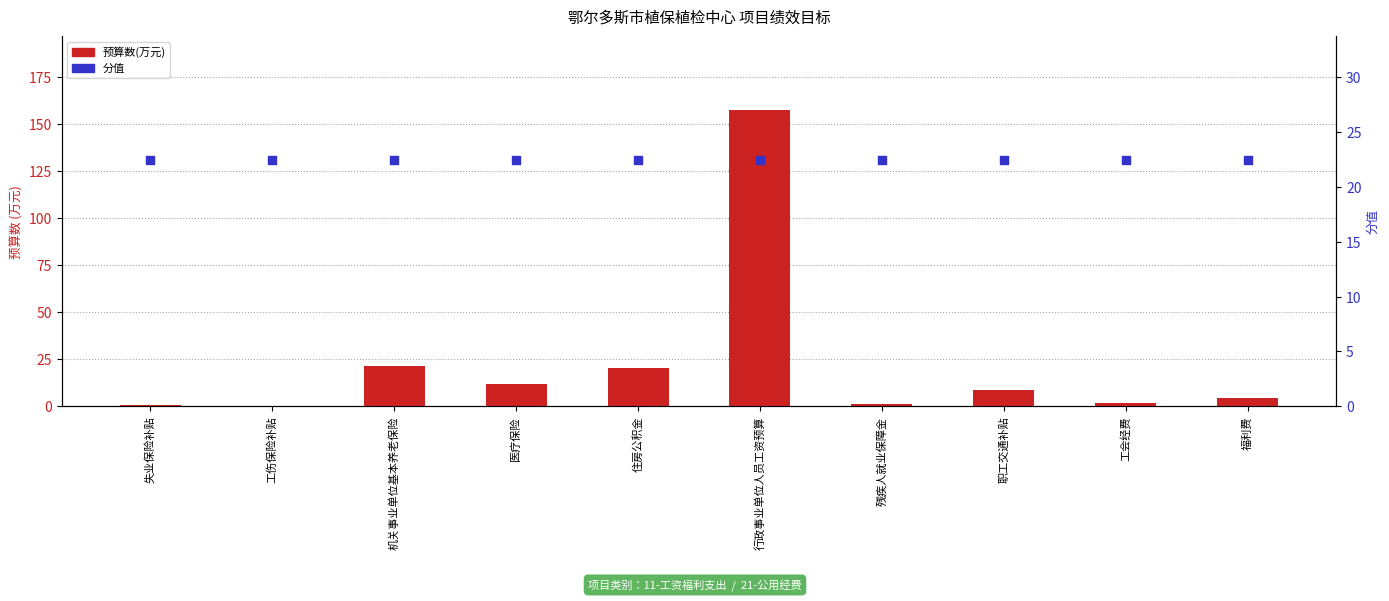

What are all the series names shown in the legend?

预算数(万元), 分值